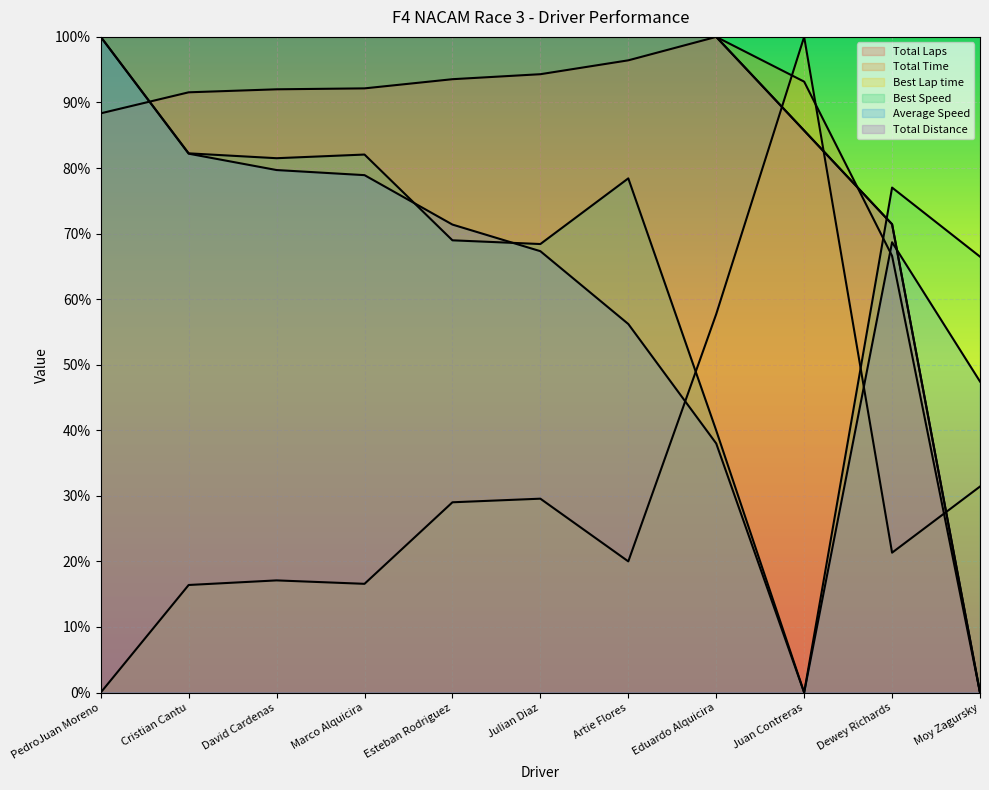

What is the total value across all series at David Cardenas?

470.3